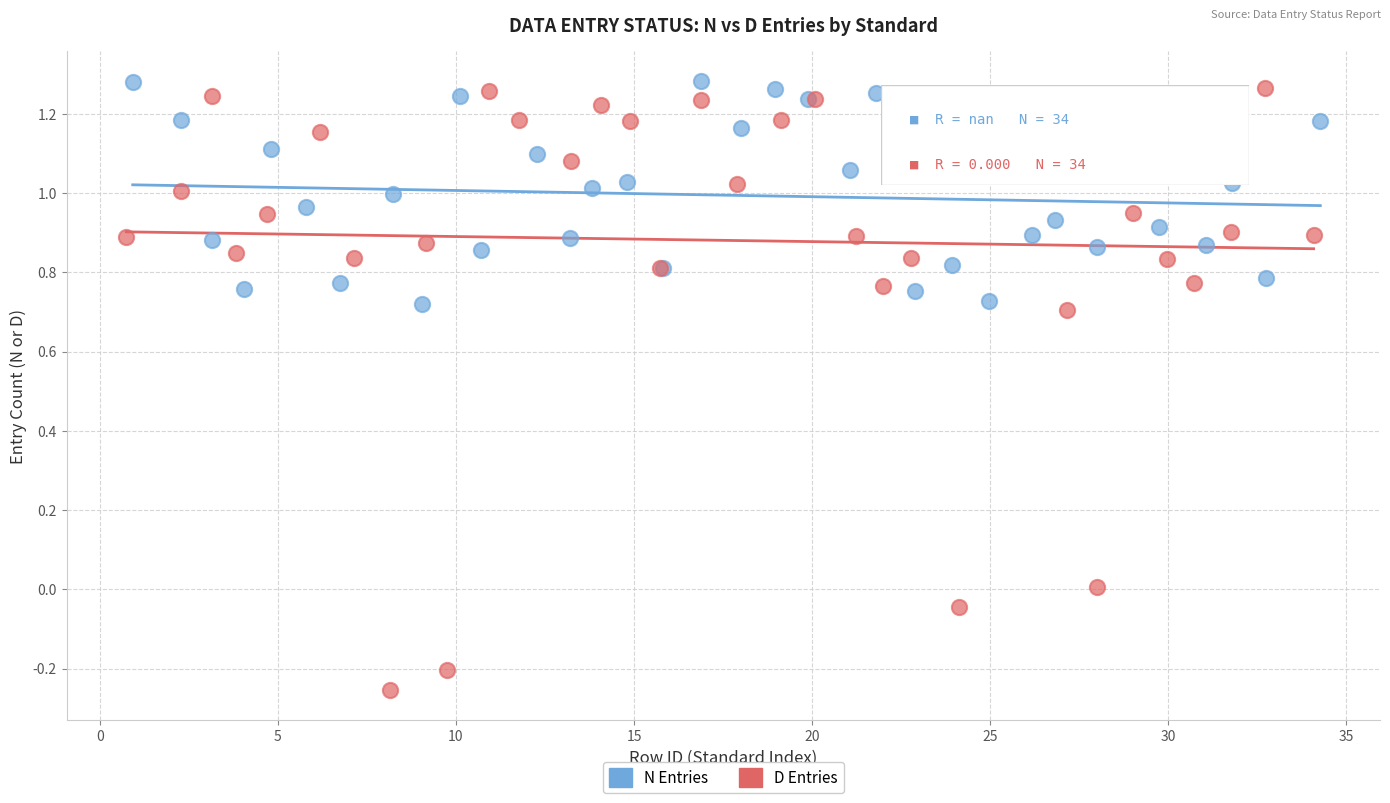

Which series reaches the minimum Y coordinate?

D Entries